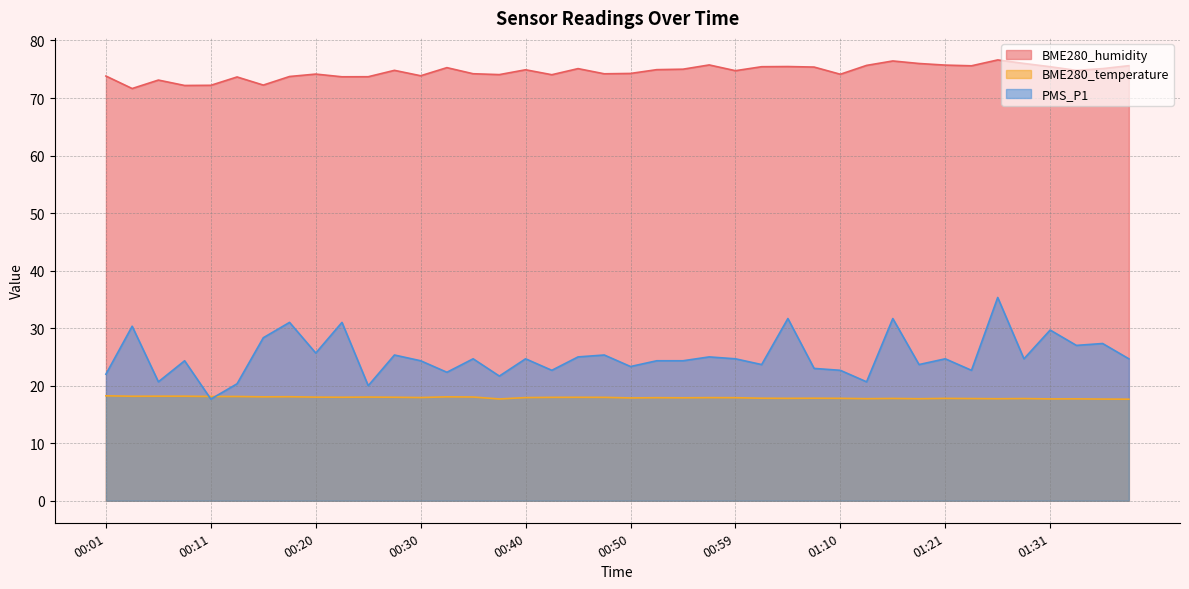

Reading left to right, list all the values displayed in this chart.

BME280_humidity: 00:01=73.8	00:03=71.7	00:06=73.1	00:08=72.2	00:11=72.2	00:13=73.7	00:16=72.2	00:18=73.7	00:20=74.2	00:23=73.7	00:25=73.7	00:28=74.8	00:30=73.9	00:33=75.3	00:35=74.2	00:37=74.1	00:40=74.9	00:42=74.0	00:45=75.1	00:47=74.2	00:50=74.3	00:52=74.9	00:55=75.0	00:57=75.8	00:59=74.8	01:02=75.4	01:04=75.5	01:07=75.4	01:10=74.1	01:13=75.7	01:15=76.4	01:18=76.0	01:21=75.7	01:24=75.6	01:26=76.6	01:29=76.0	01:31=75.4	01:33=74.8	01:36=75.1	01:39=75.6
BME280_temperature: 00:01=18.2	00:03=18.2	00:06=18.2	00:08=18.2	00:11=18.1	00:13=18.1	00:16=18.1	00:18=18.1	00:20=18.0	00:23=18.0	00:25=18.0	00:28=18.0	00:30=17.9	00:33=18.1	00:35=18.0	00:37=17.7	00:40=17.9	00:42=18.0	00:45=18.0	00:47=18.0	00:50=17.9	00:52=17.9	00:55=17.9	00:57=17.9	00:59=17.9	01:02=17.8	01:04=17.8	01:07=17.8	01:10=17.8	01:13=17.7	01:15=17.8	01:18=17.7	01:21=17.8	01:24=17.8	01:26=17.7	01:29=17.8	01:31=17.7	01:33=17.7	01:36=17.7	01:39=17.6
PMS_P1: 00:01=22.0	00:03=30.3	00:06=20.7	00:08=24.3	00:11=17.7	00:13=20.3	00:16=28.3	00:18=31.0	00:20=25.7	00:23=31.0	00:25=20.0	00:28=25.3	00:30=24.3	00:33=22.3	00:35=24.7	00:37=21.7	00:40=24.7	00:42=22.7	00:45=25.0	00:47=25.3	00:50=23.3	00:52=24.3	00:55=24.3	00:57=25.0	00:59=24.7	01:02=23.7	01:04=31.7	01:07=23.0	01:10=22.7	01:13=20.7	01:15=31.7	01:18=23.7	01:21=24.7	01:24=22.7	01:26=35.3	01:29=24.7	01:31=29.7	01:33=27.0	01:36=27.3	01:39=24.7